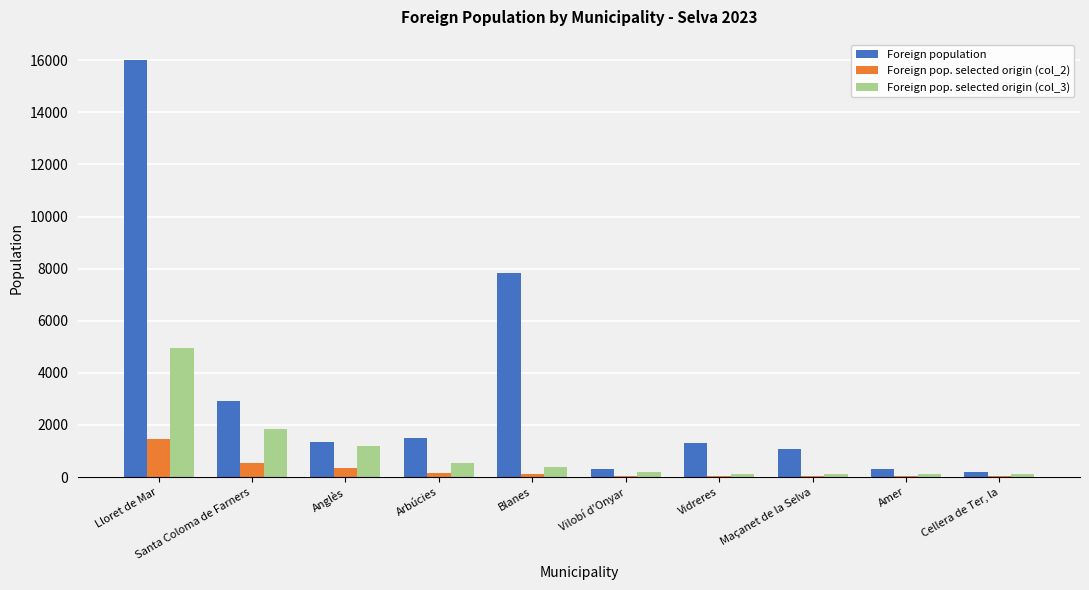

What is the sum of all Foreign population values?

32775